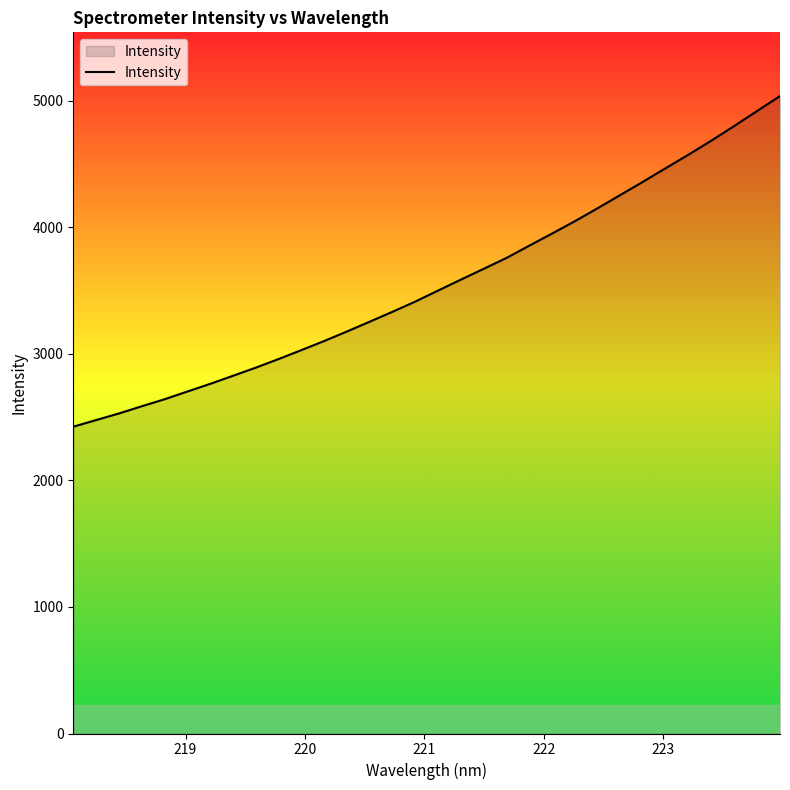

What is the difference between the maximum and minimum values?

2613.1